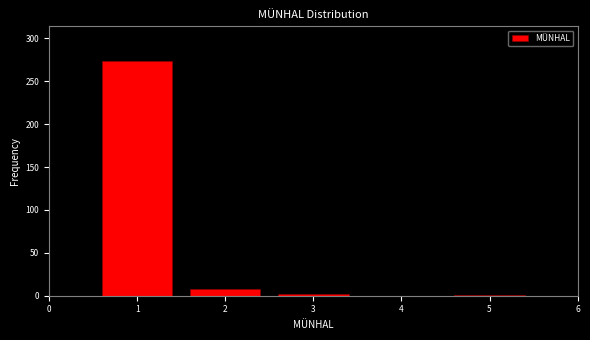

Which range on the x-axis has the tallest bar?

0.5 to 1.5